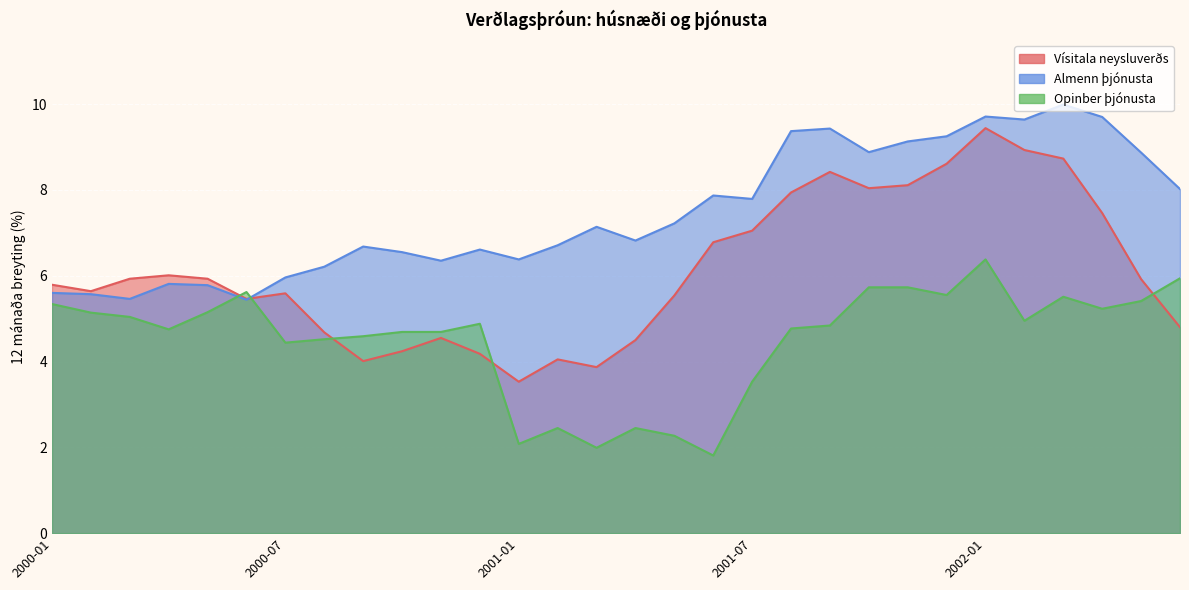

What is the minimum value shown in the chart?

1.8